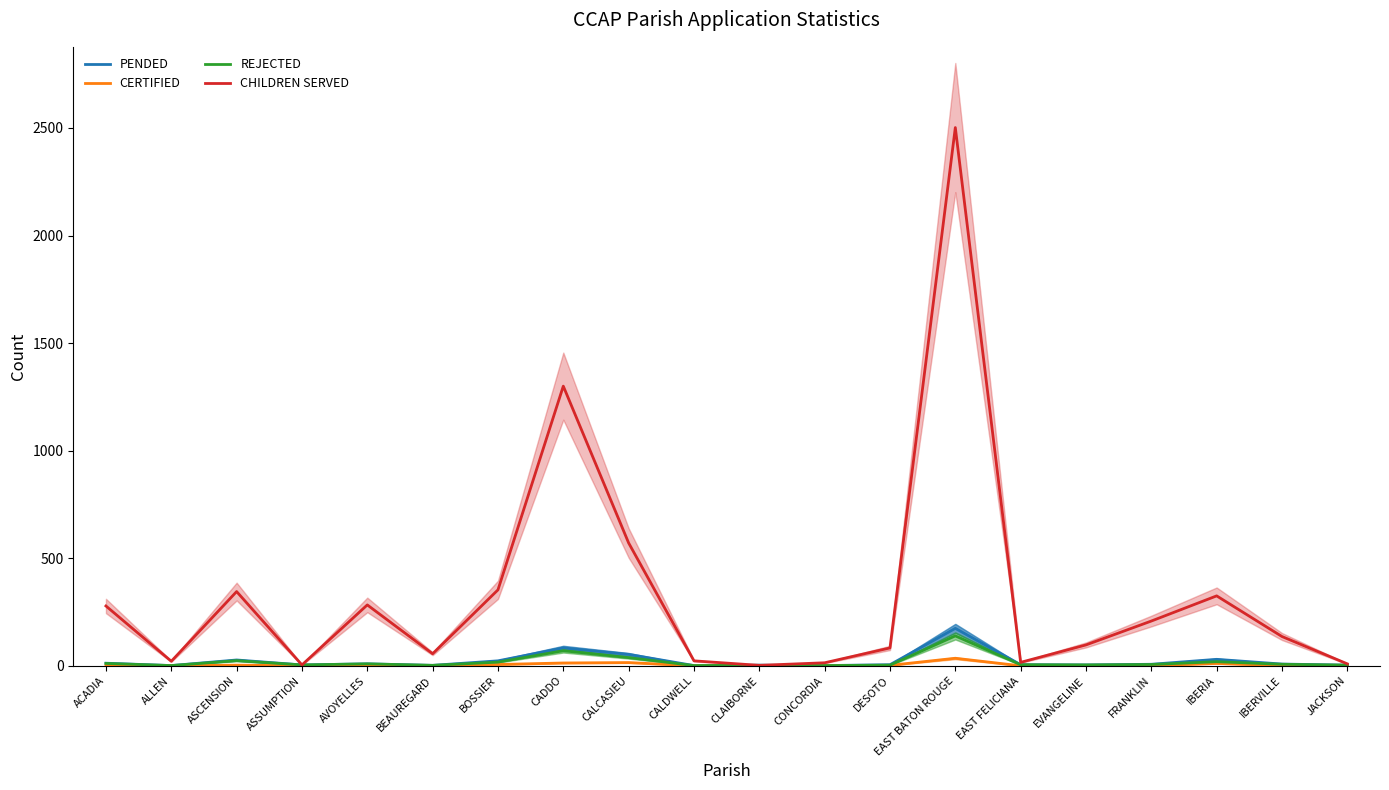

What is the minimum value for REJECTED?

1